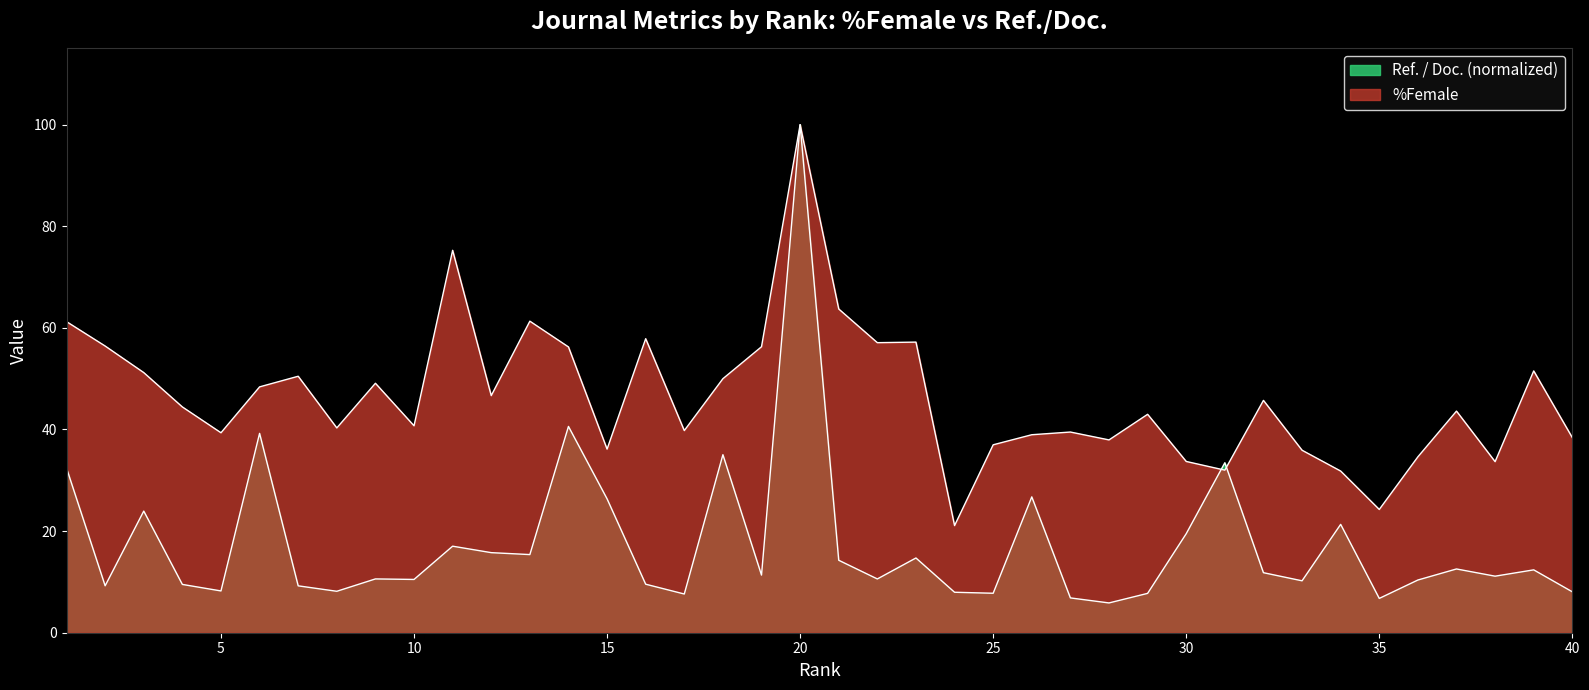

What is the value of the Ref. / Doc. point at the 20th from the left?

100.0